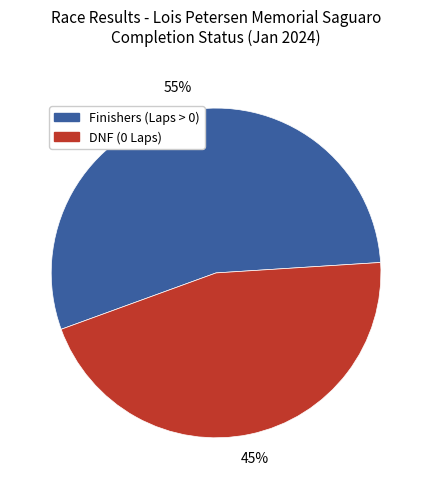

Is the sum of Finishers (Laps > 0) and DNF (0 Laps) greater than half?

Yes